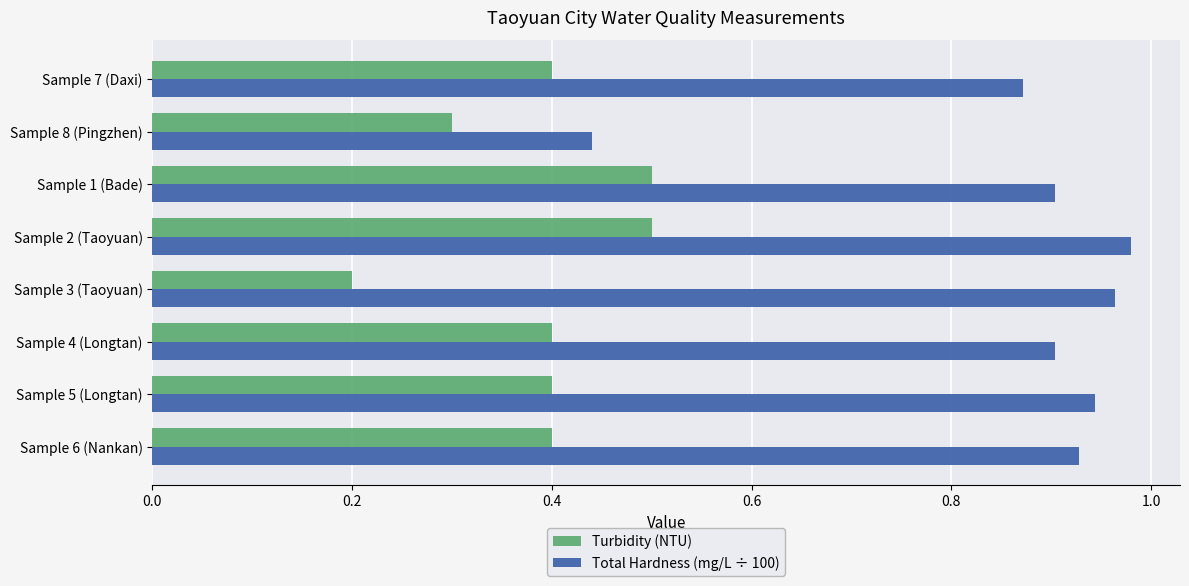

What is the difference between the maximum and minimum values in the Turbidity (NTU) series?

0.3